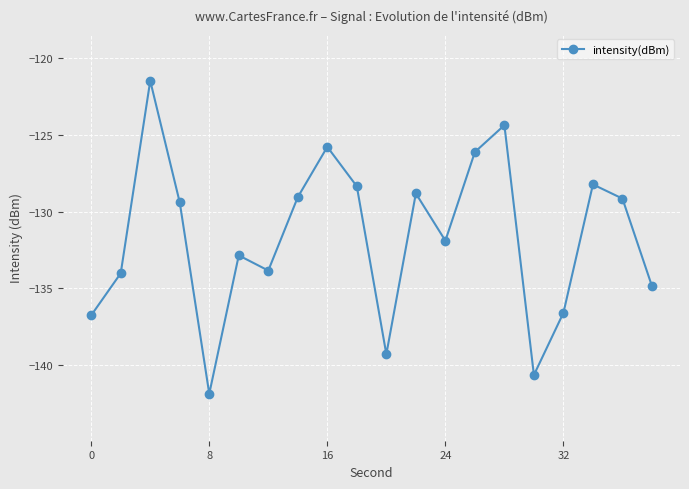

How many points are lower than both their immediate neighbors (excluding endpoints)?

5